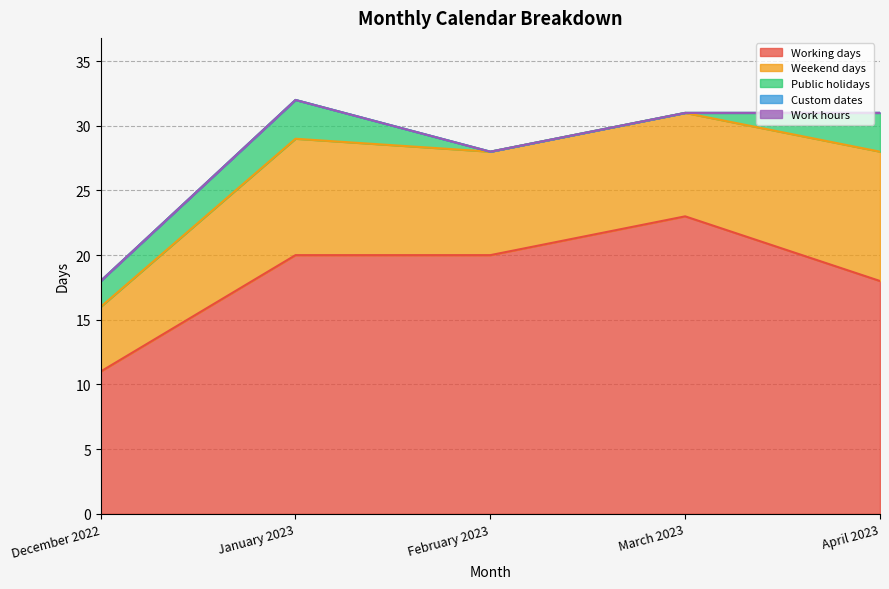

Is it true that Public holidays equals 3 at January 2023?

True